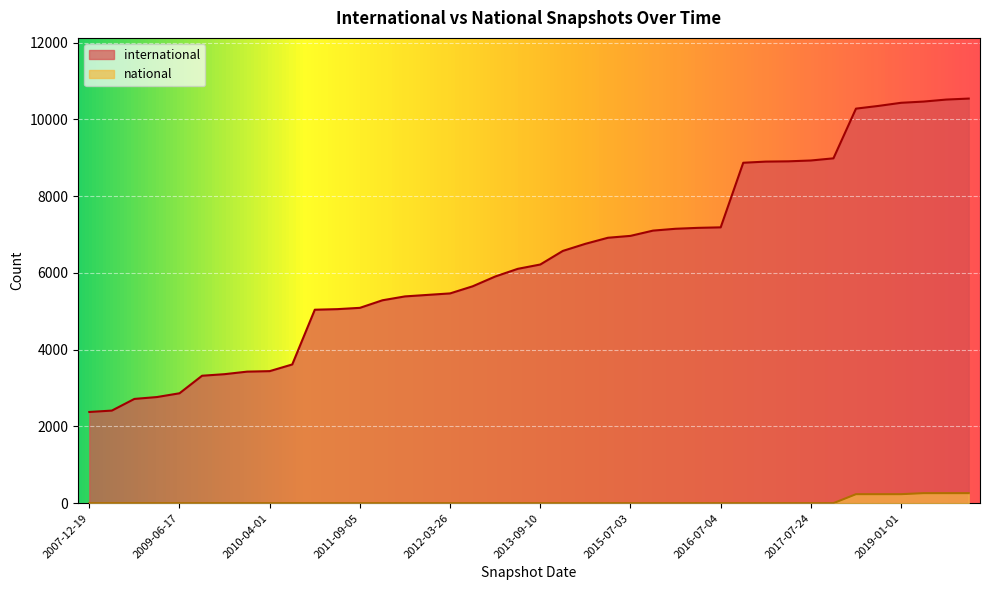

How many lines are shown in the chart?

2